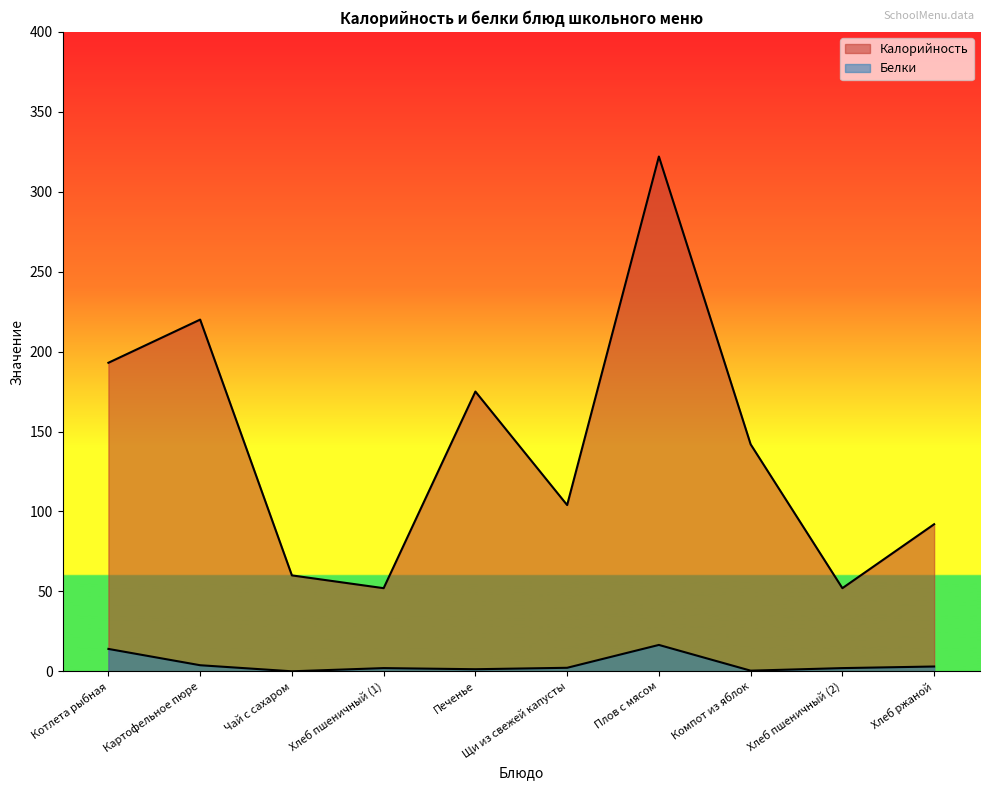

True or false: Калорийность and Белки cross at least once.

False